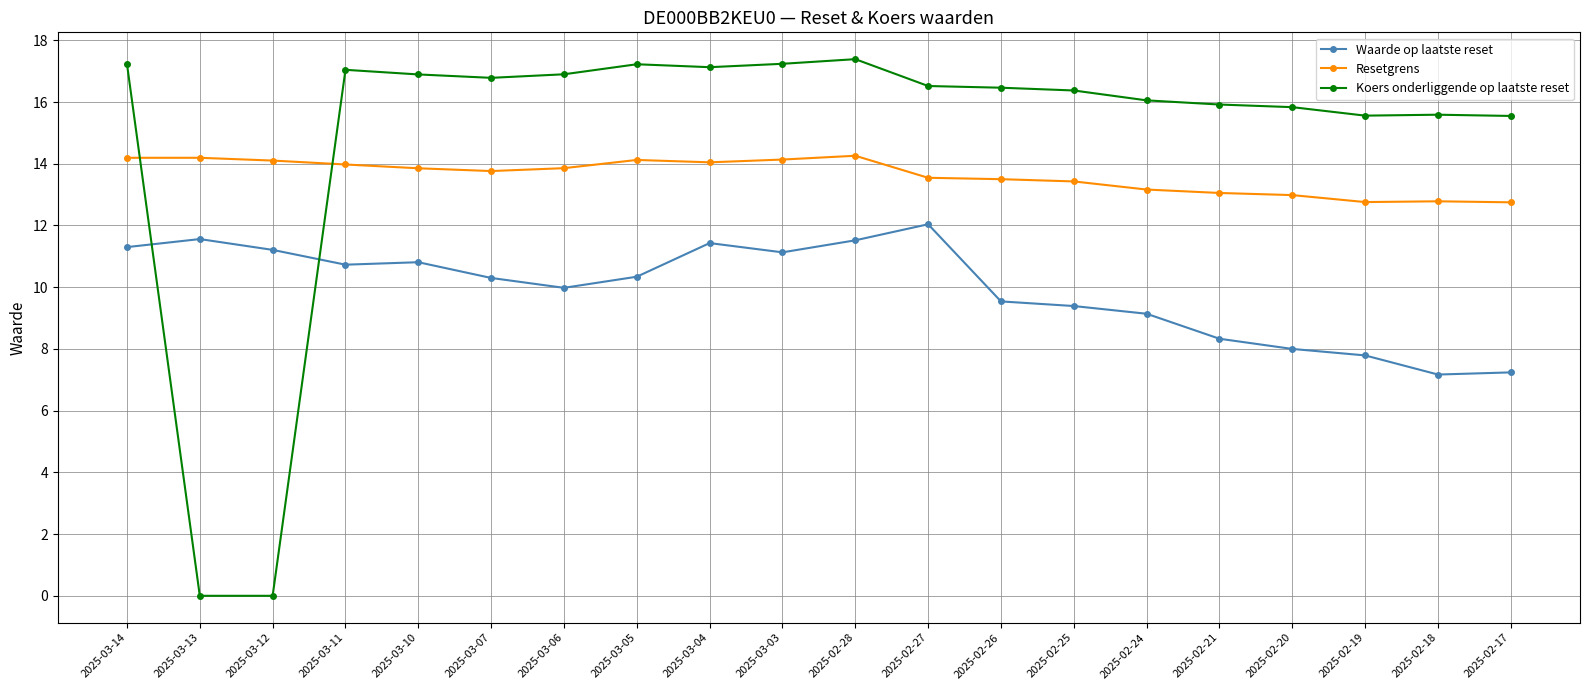

What is the difference between the Resetgrens values at 2025-03-07 and 2025-03-11?

0.2